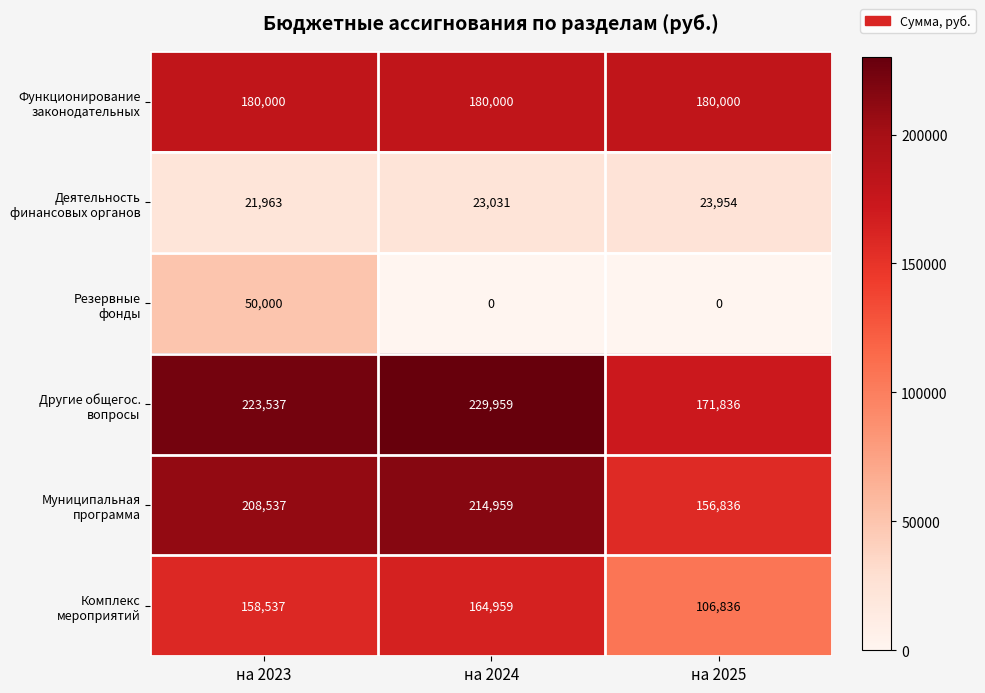

How many series are shown in this chart?

6